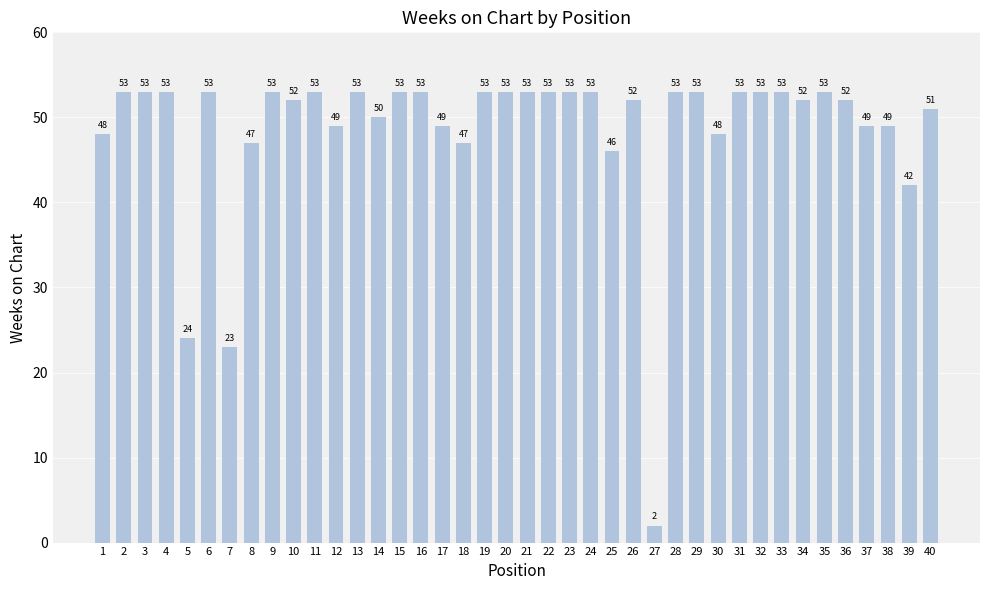

Between 29 and 27, which is larger?

29